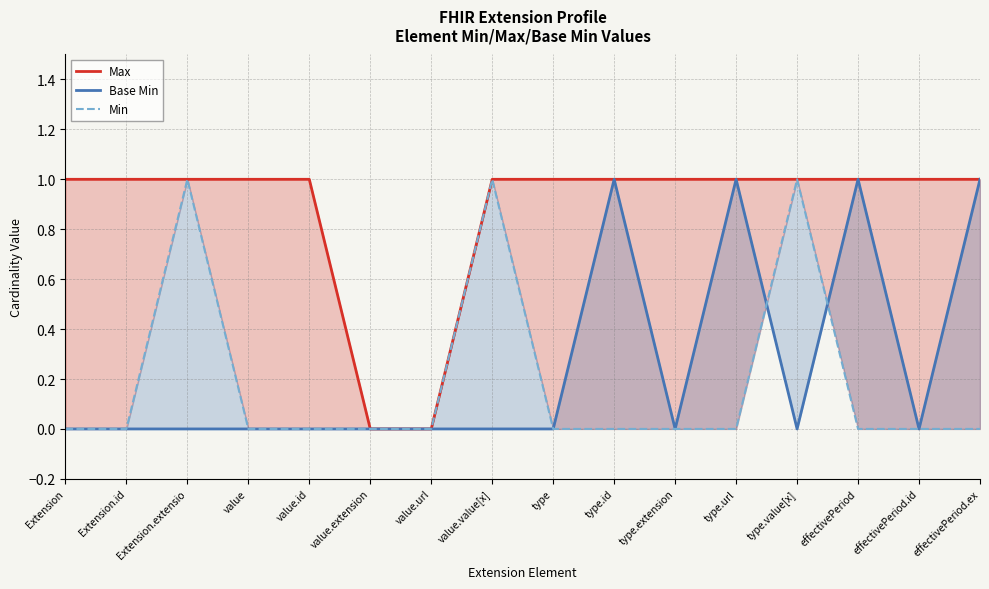

Which category has the highest value in the Base Min series?

type.id